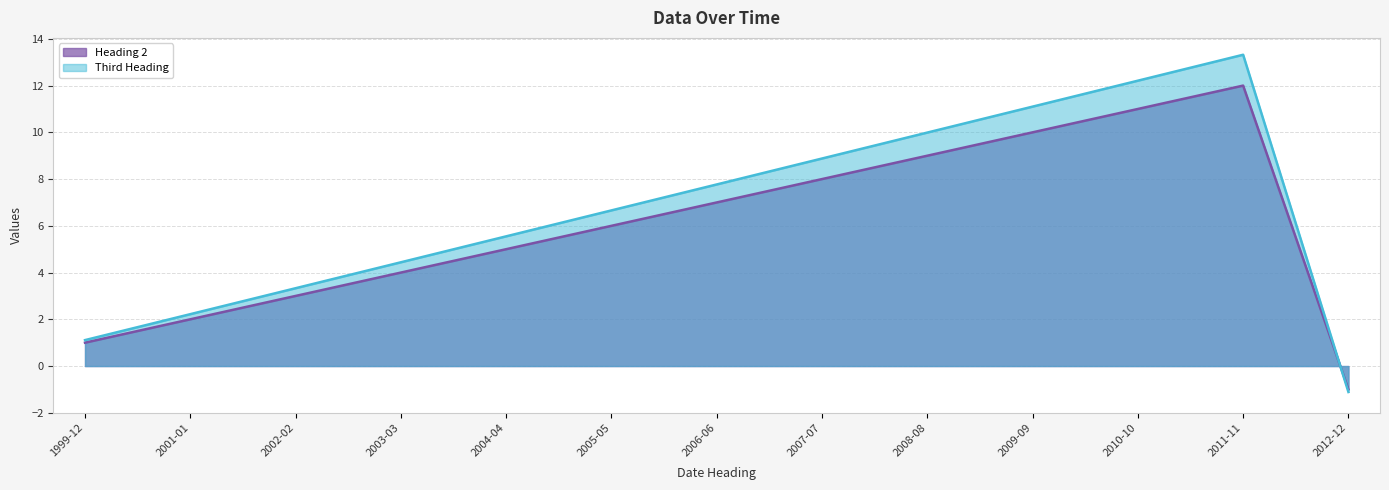

Between which two adjacent categories do Third Heading and Heading 2 first intersect?

2011-11 and 2012-12